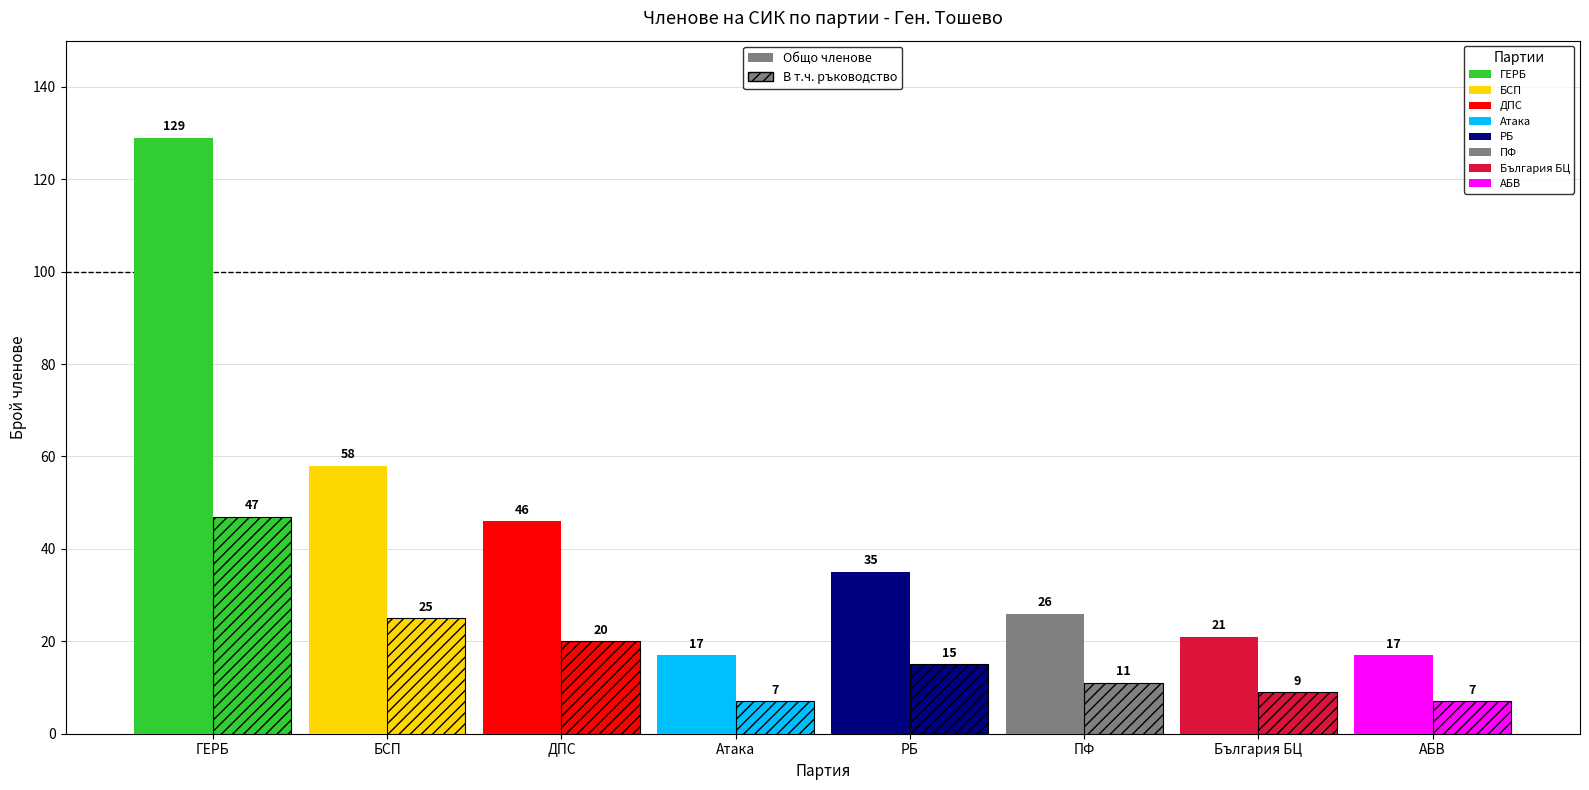

At which label does В т.ч. ръководство first exceed 15?

ГЕРБ